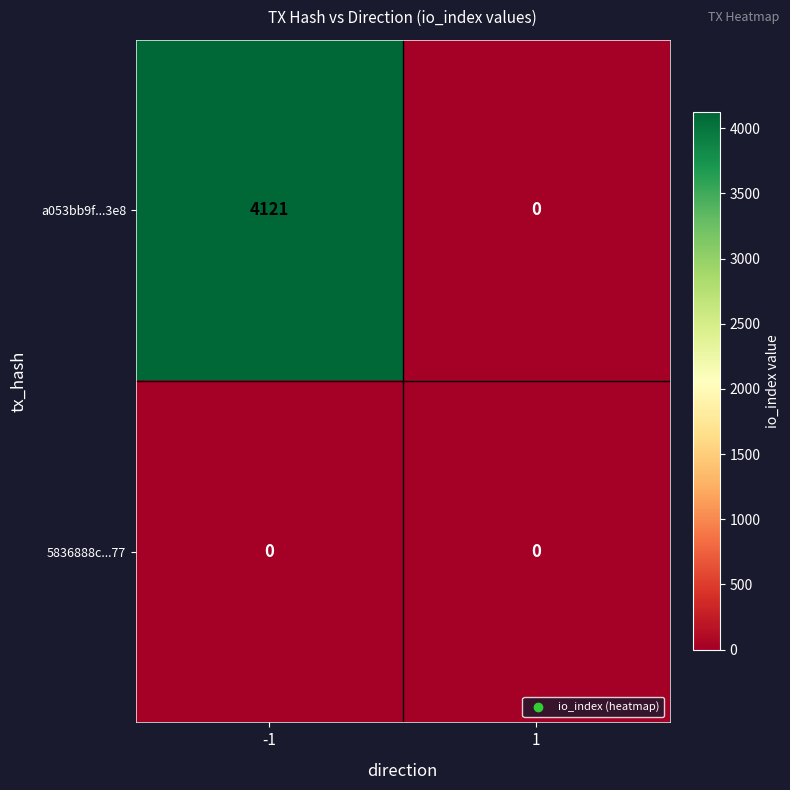

Which series has the largest total across all categories?

a053bb9f...3e8